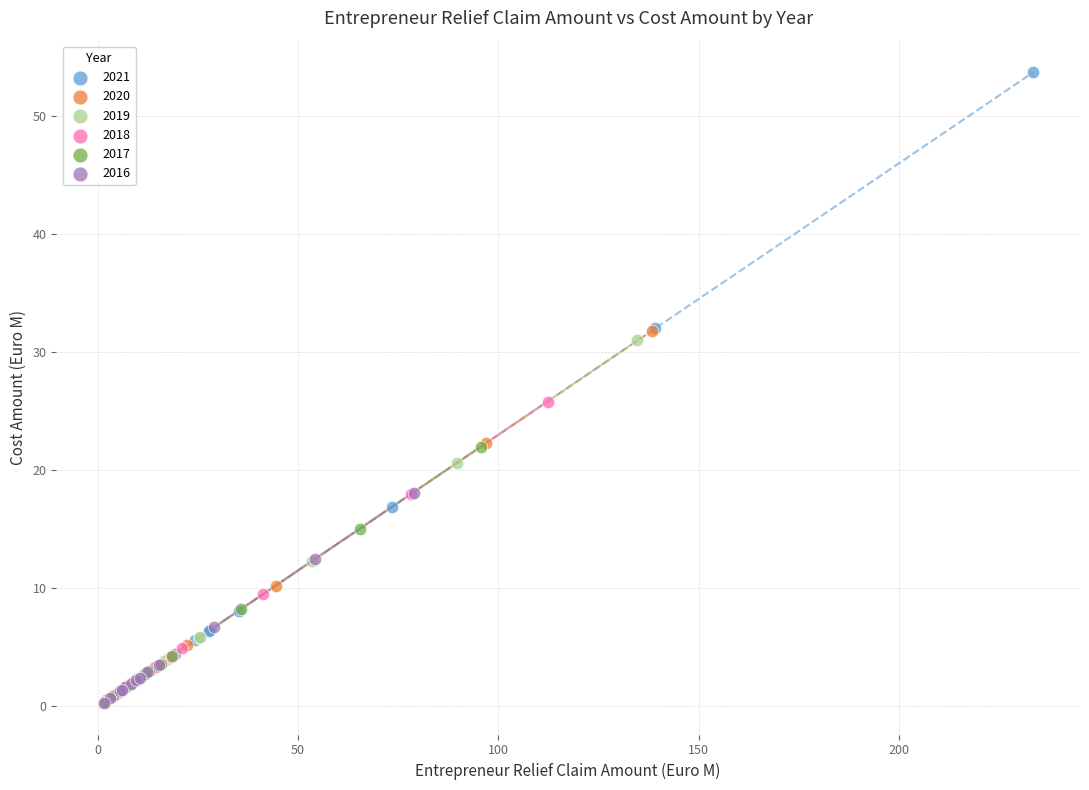

Which series contains the highest Y value?

2021